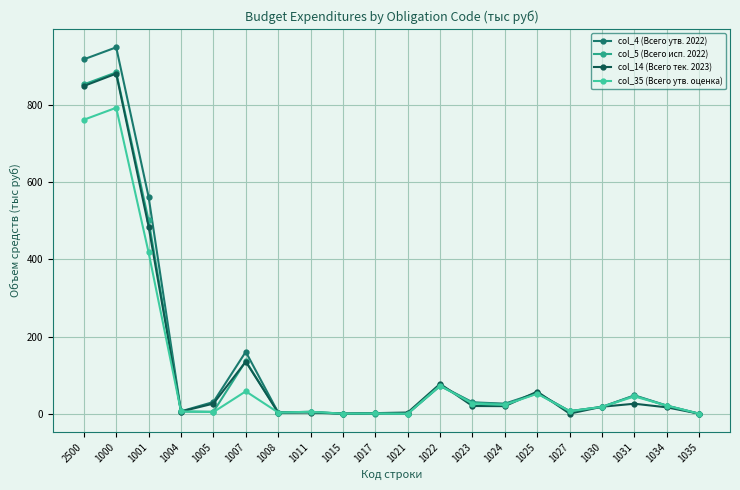

What are all the series names shown in the legend?

col_4 (Всего утв. 2022), col_5 (Всего исп. 2022), col_14 (Всего тек. 2023), col_35 (Всего утв. оценка)